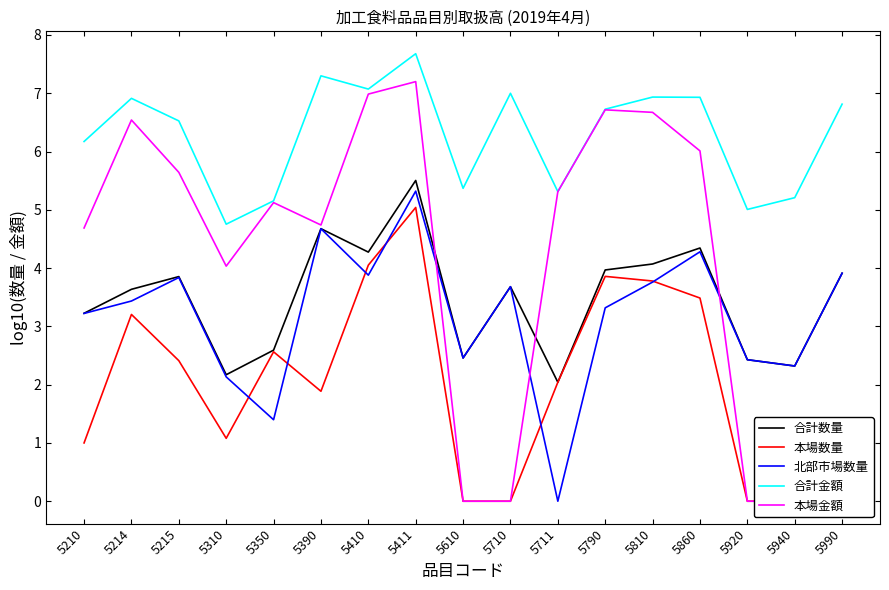

True or false: 本場数量 and 合計金額 cross at least once.

False